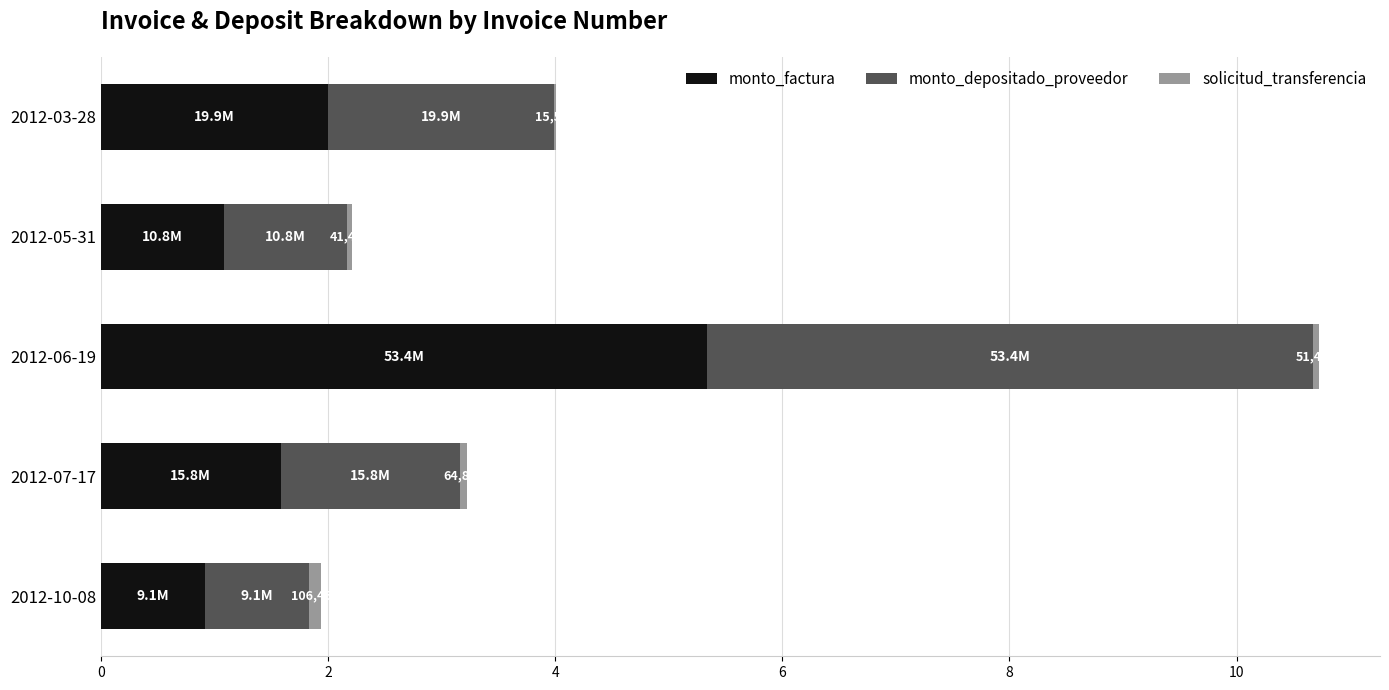

At which category is the sum across all series the highest?

2012-06-19